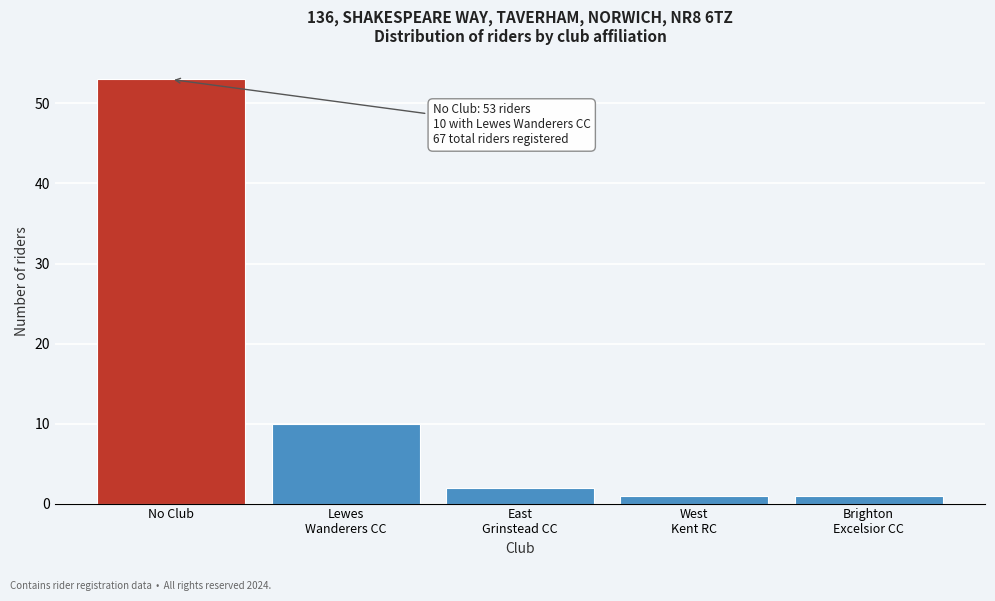

What is the label of the 1st bar from the left?

No Club